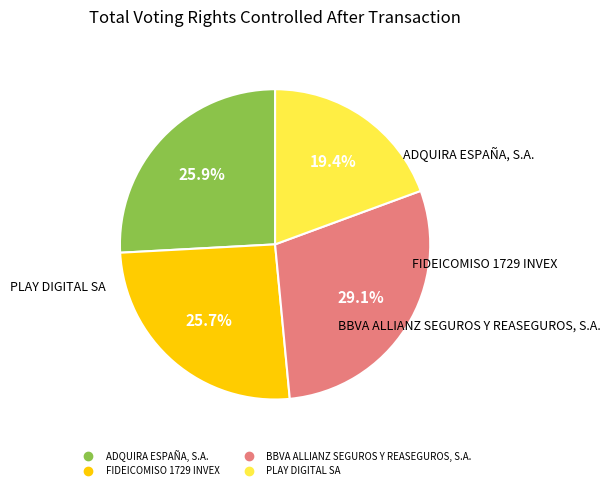

Does any single category account for the majority?

No